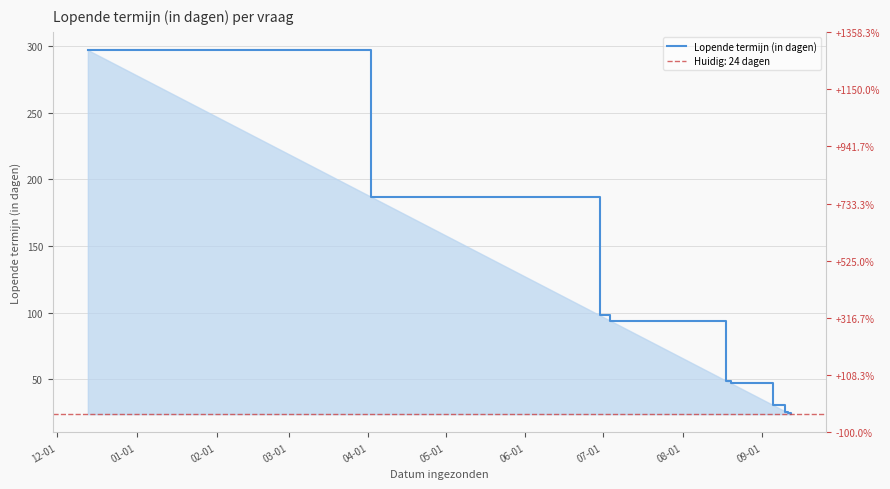

What is the maximum value shown in the chart?

297